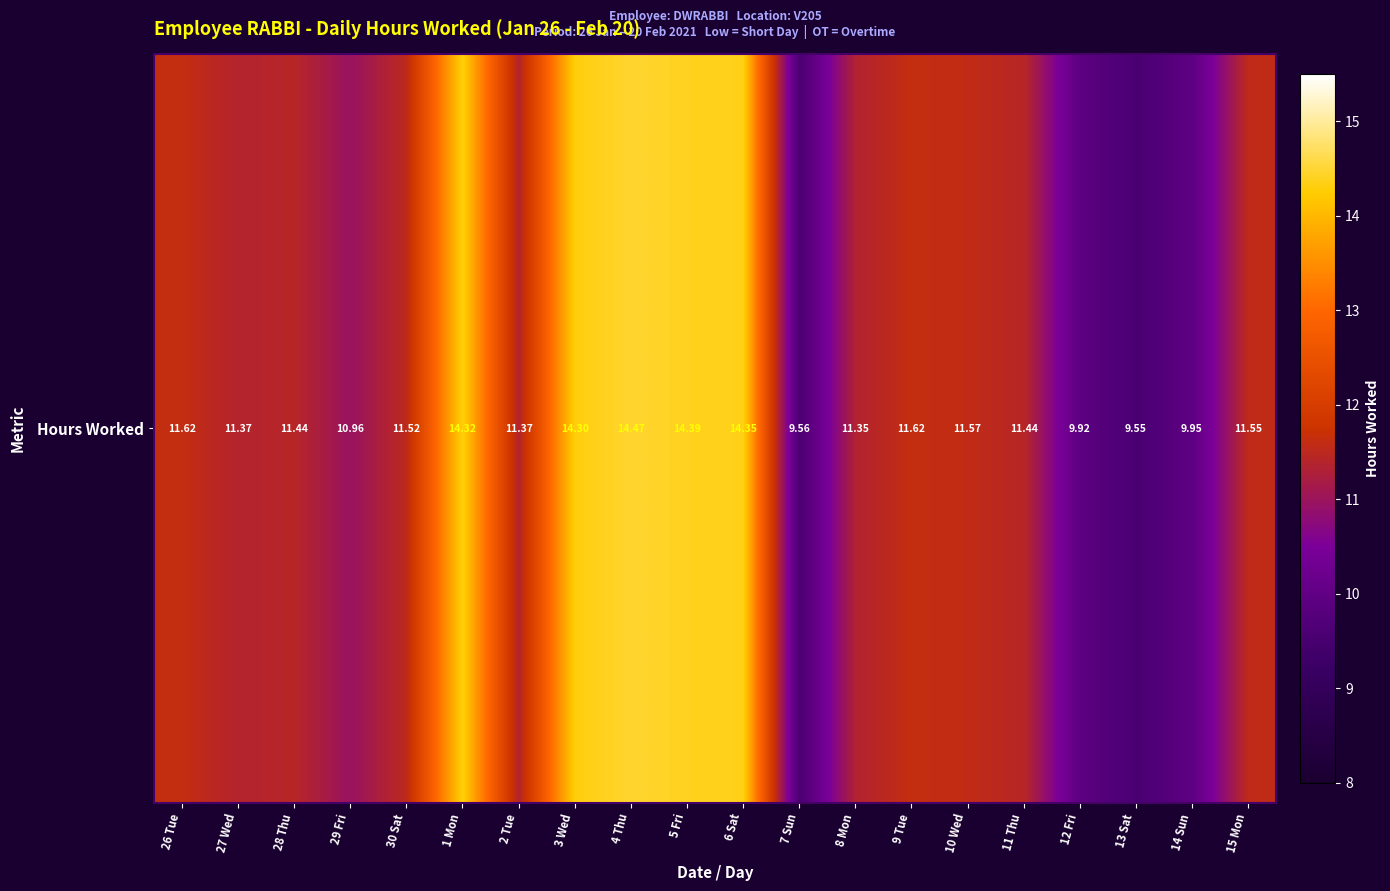

What is the ratio of the value at 12 Fri to the value at 15 Mon?

0.9